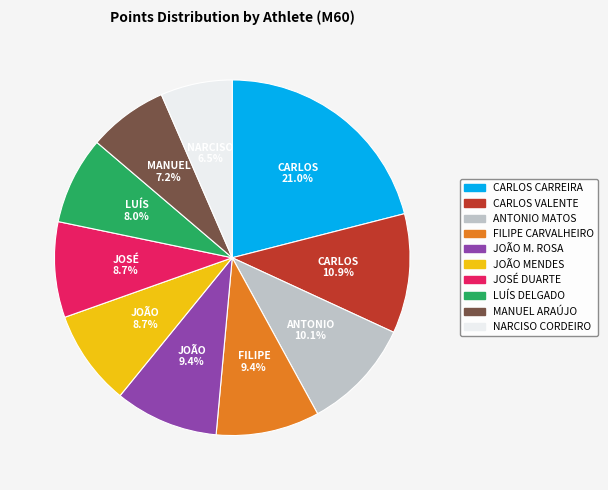

To the nearest percent, what percentage of the pie is CARLOS VALENTE?

11%